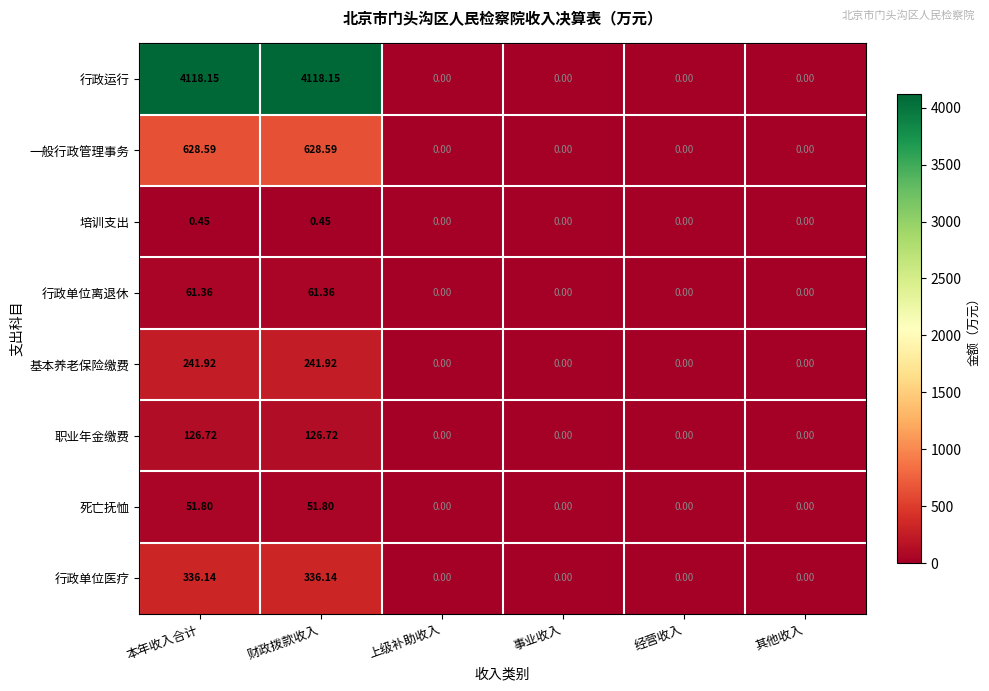

Which series has the largest range (max minus min)?

行政运行